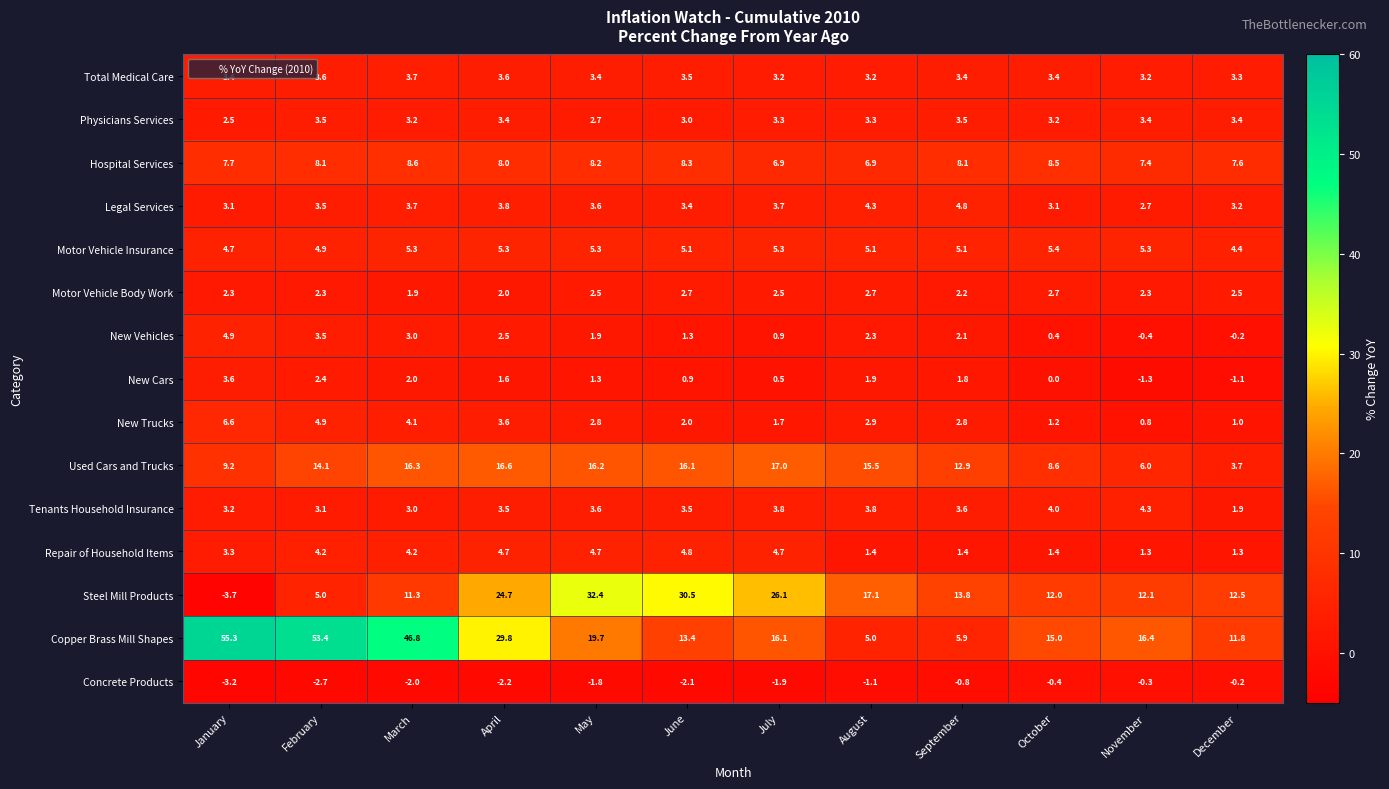

At which category is the sum across all series the highest?

March